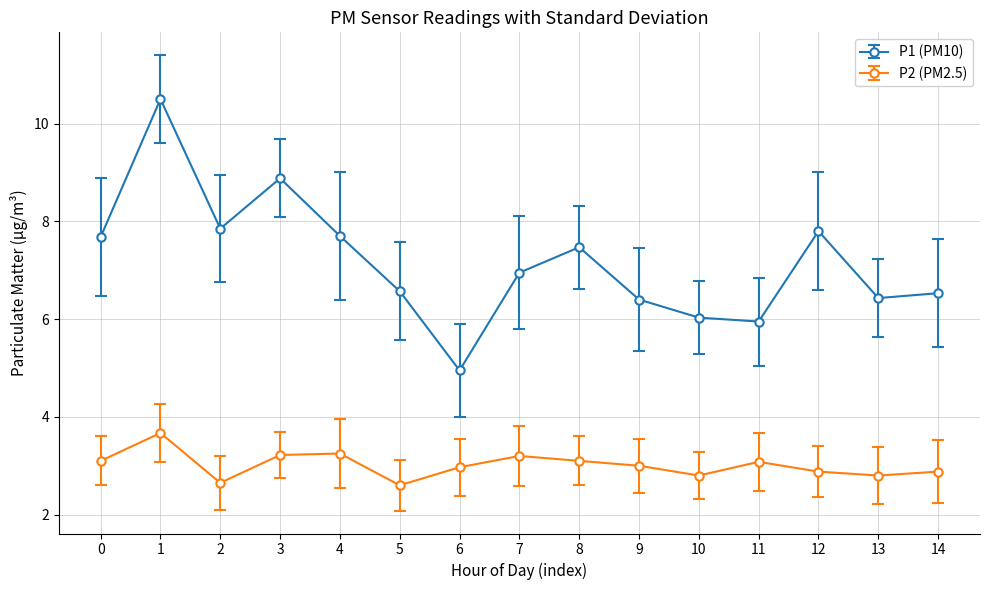

What is the maximum value for P2 (PM2.5)?

3.7